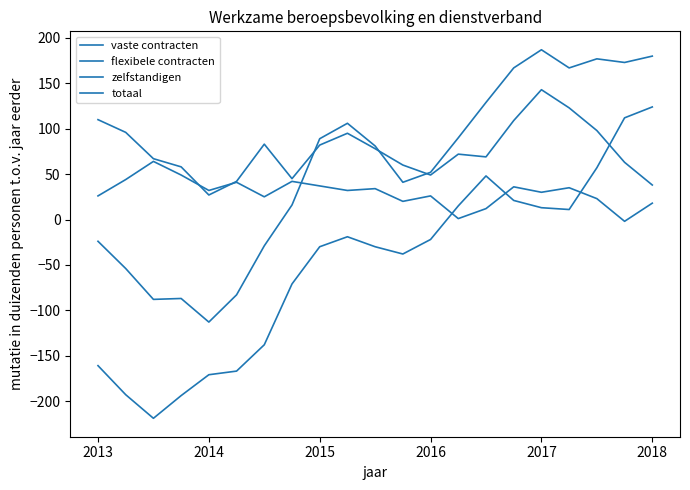

Is this an area chart (filled region under the line)?

No